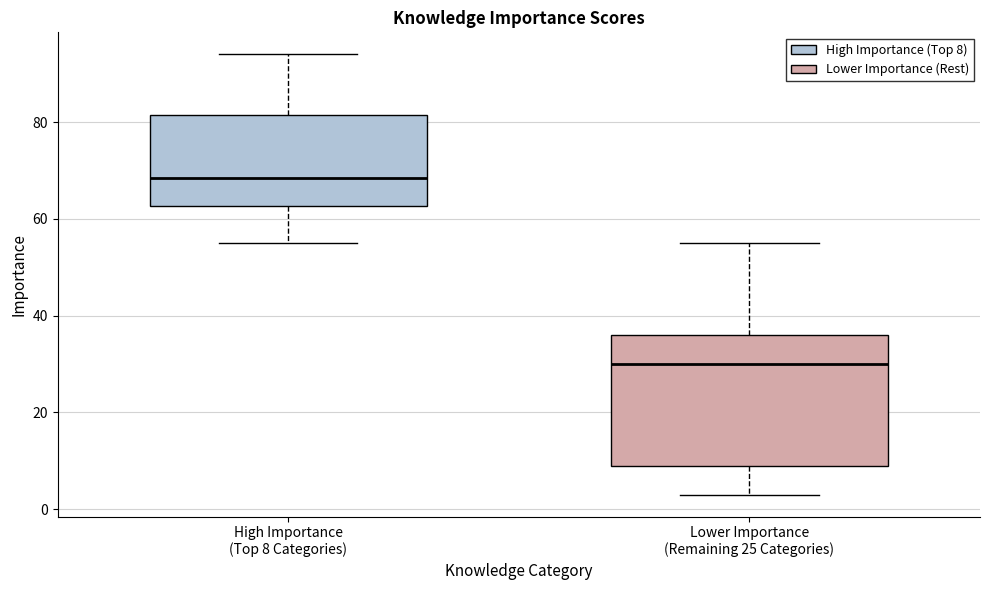

Where does the median line of the box for Lower Importance (Remaining 25 Categories) sit on the y-axis? The values are not printed on the chart, so give them approximately, as read against the axis.

30